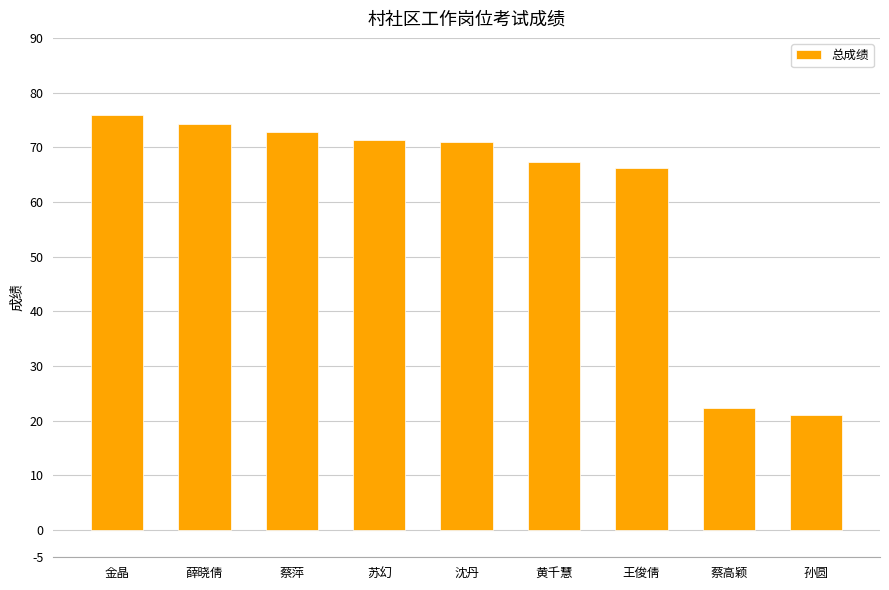

What is the minimum value shown in the chart?

21.1